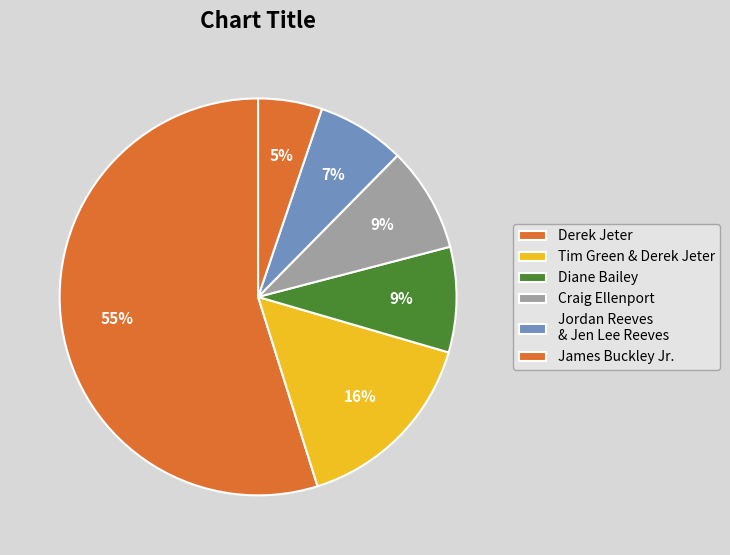

What is the largest slice in the pie chart?

Derek Jeter